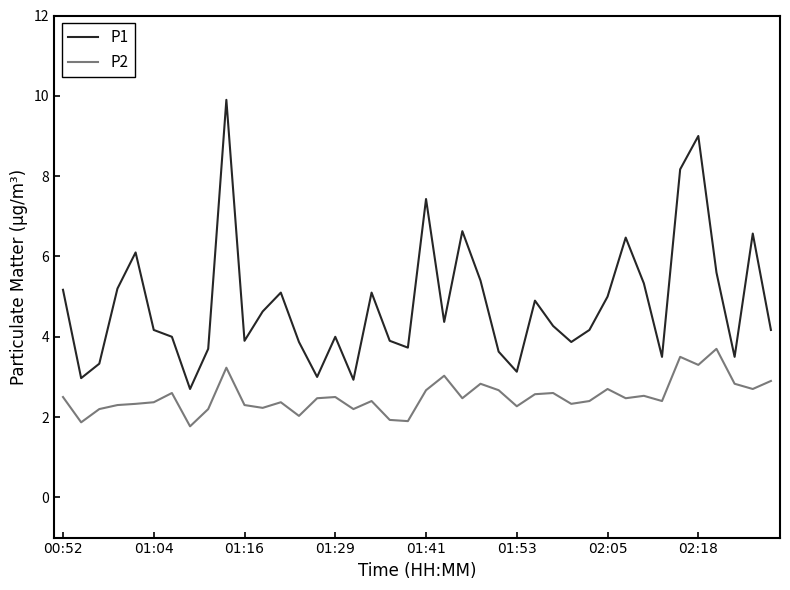

What is the difference between the maximum and minimum values in the P2 series?

1.9